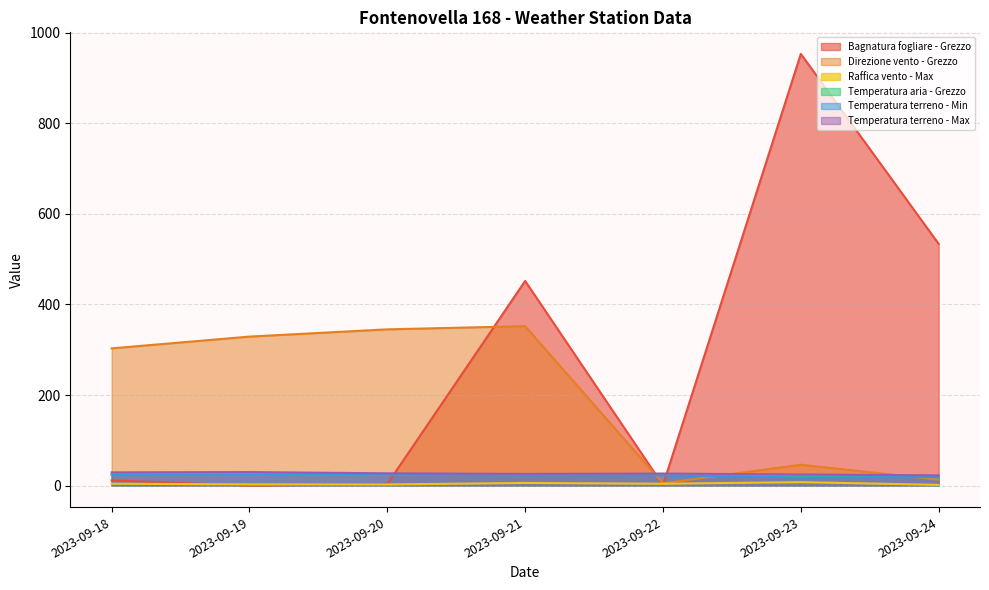

How many interior local valleys does the Temperatura terreno - Min series have?

2